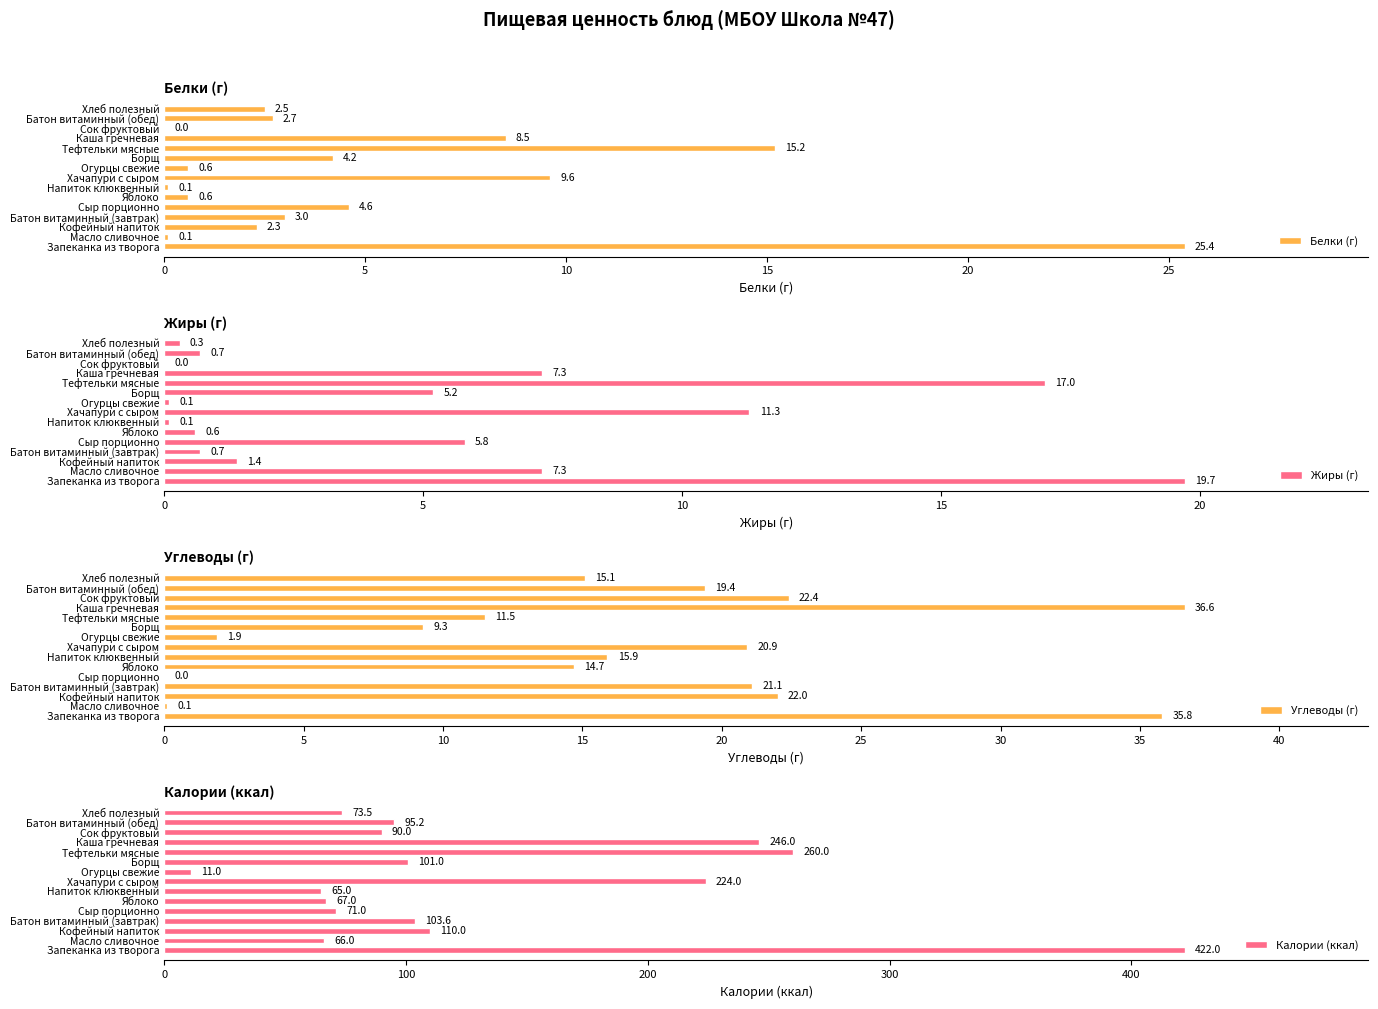

Which series has the widest spread of values?

Калории (ккал)